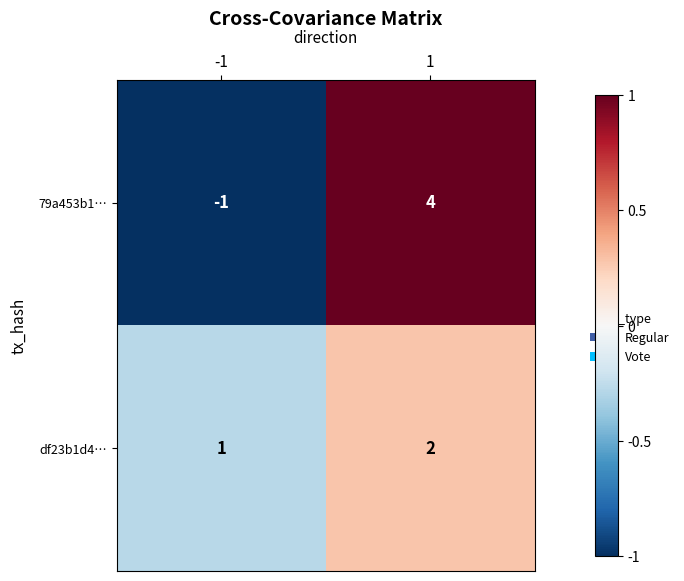

Which series has the largest range (max minus min)?

79a453b1…